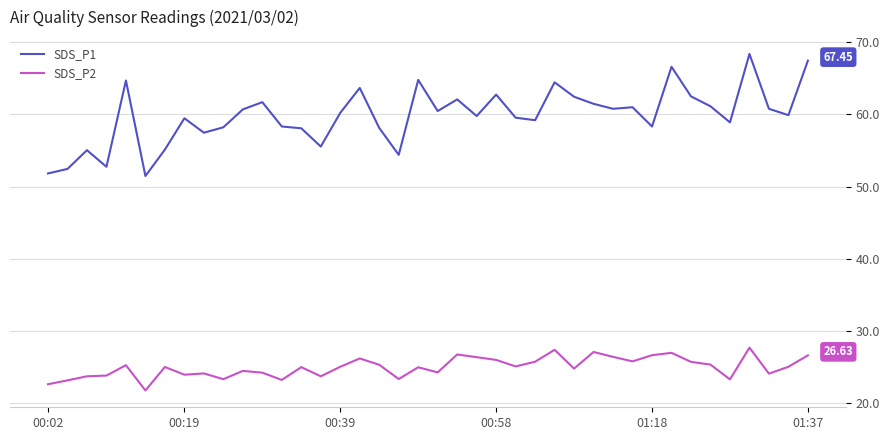

List the series in order of their peak value, highest first.

SDS_P1, SDS_P2